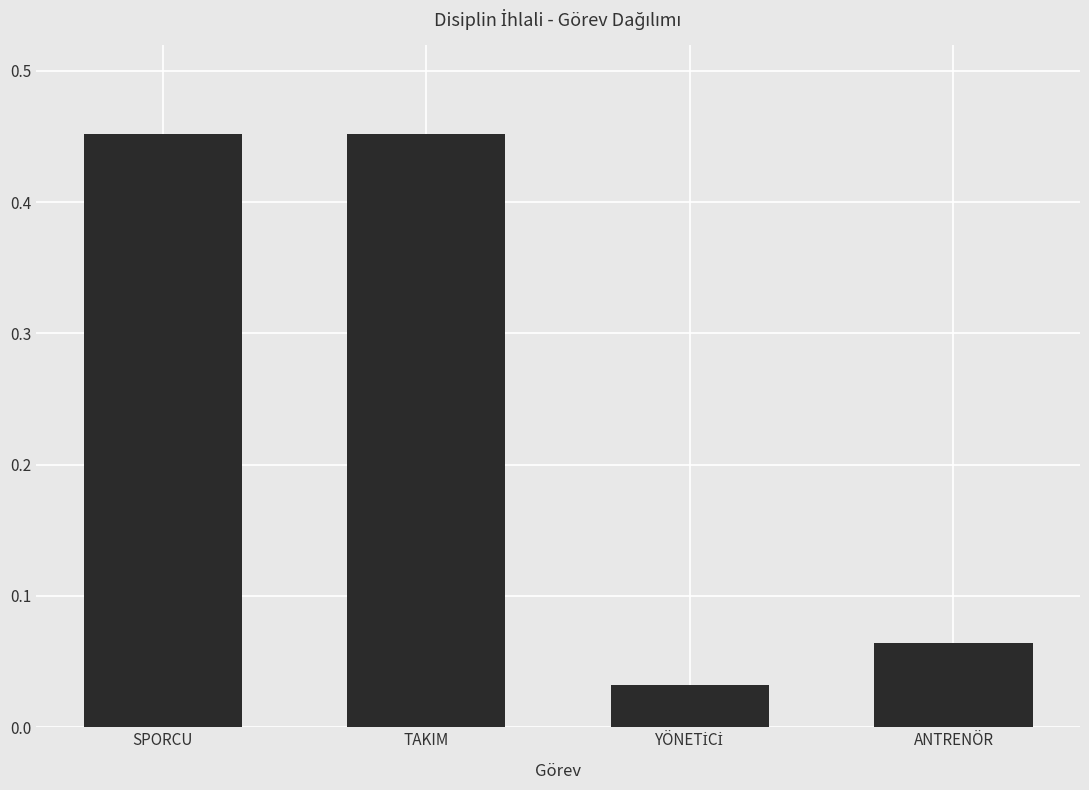

What is the label of the 4th bar from the right?

SPORCU